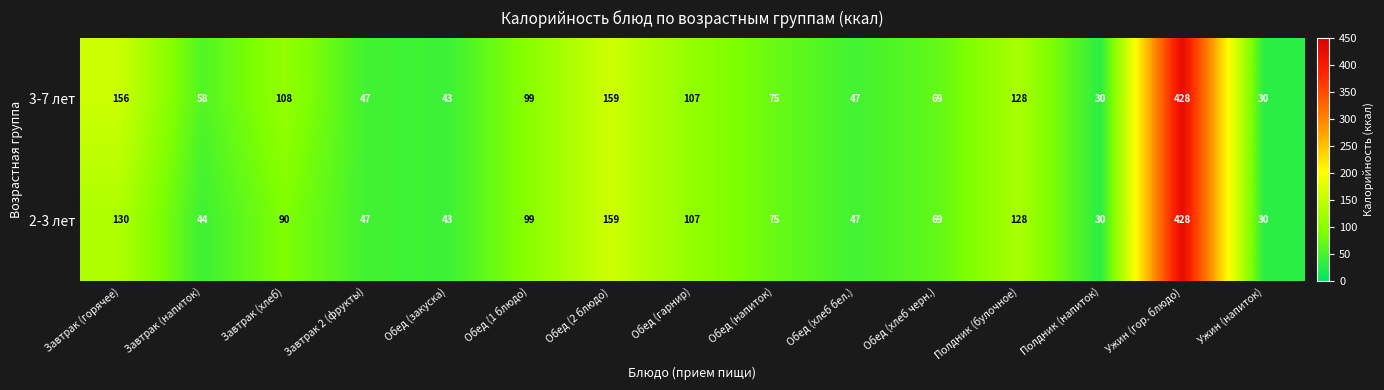

What is the difference between the highest and lowest values at Завтрак (напиток)?

14